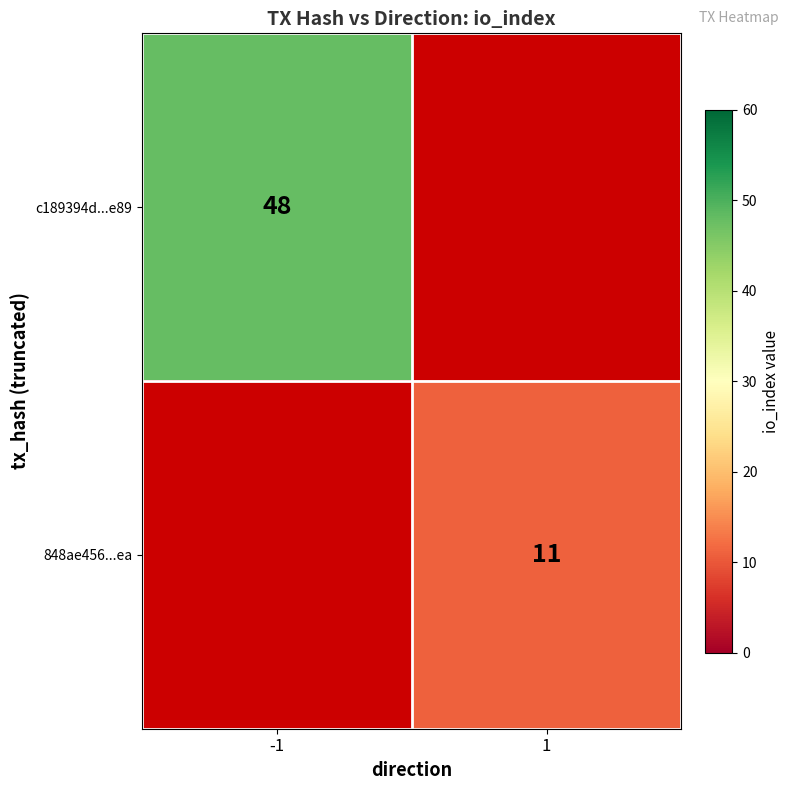

The c189394d...e89 series shows 48 at -1. True or false?

True